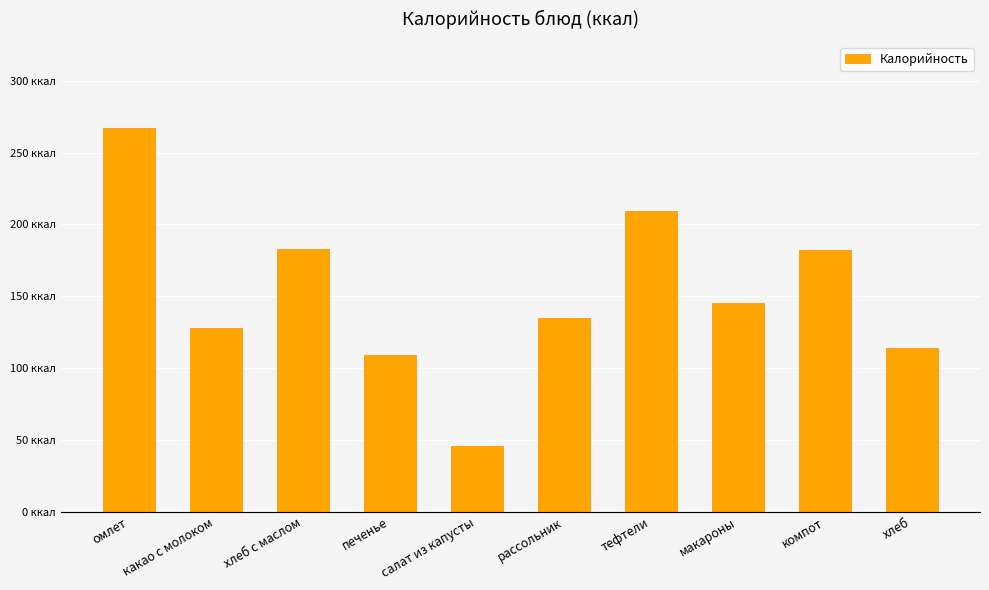

Are the bars horizontal?

No